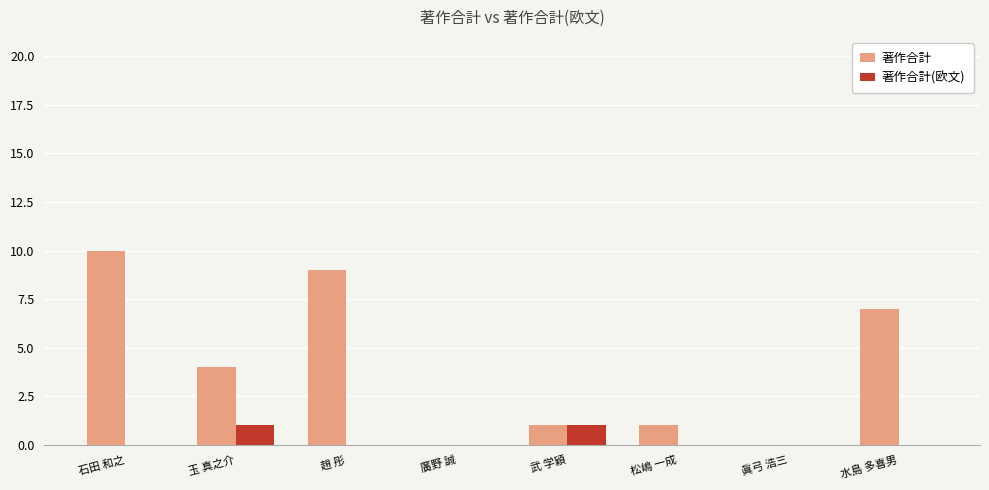

What is the total value across all series at 玉 真之介?

5